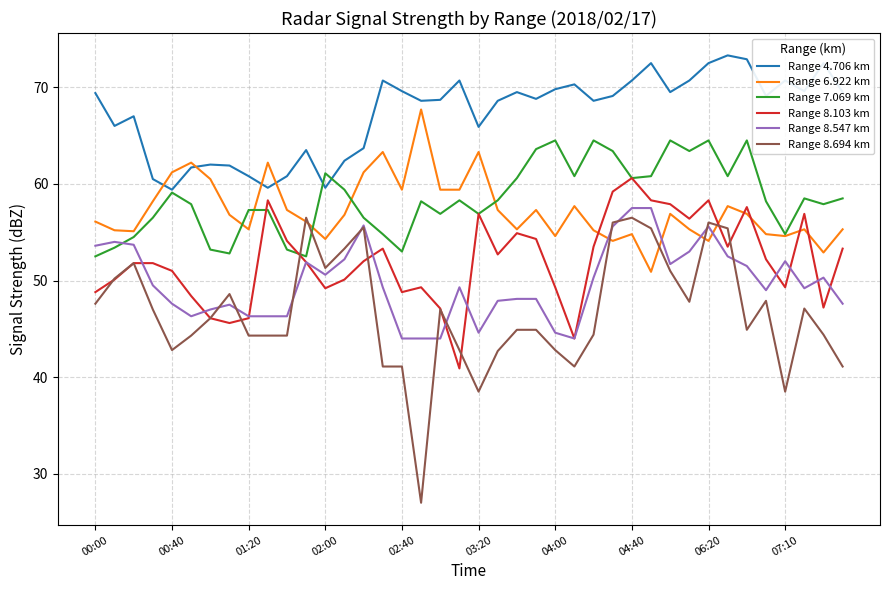

True or false: Range 8.694 km and Range 4.706 km intersect in this chart.

False